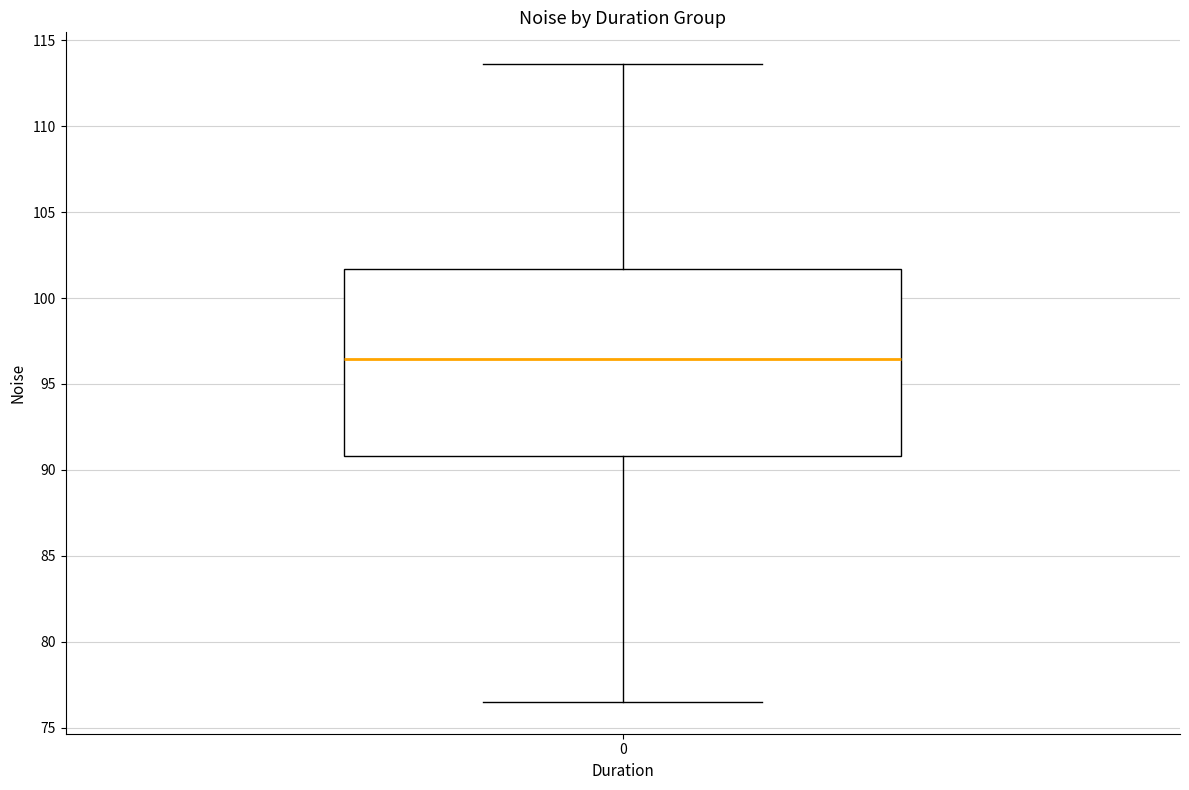

Transcribe this box plot: give where the median line is, the range the box spans, and where the two whiskers end, as read against the y-axis. The values are not printed on the chart, so give them approximately, as read against the axis.

median 96.5, box 91.0 to 101.5, whiskers 76.5 to 113.5